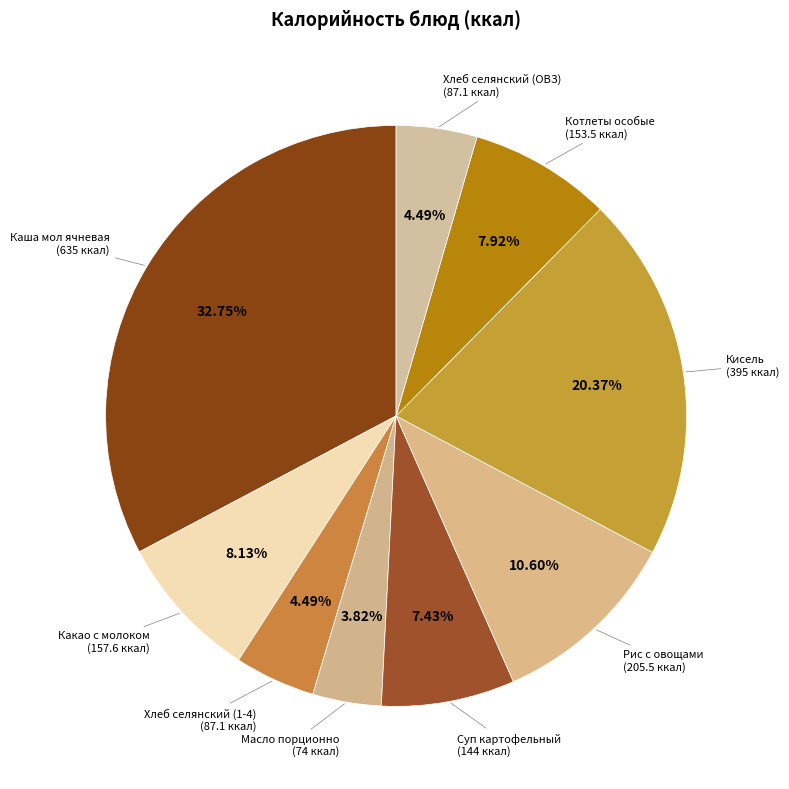

How many segments does this pie chart have?

9